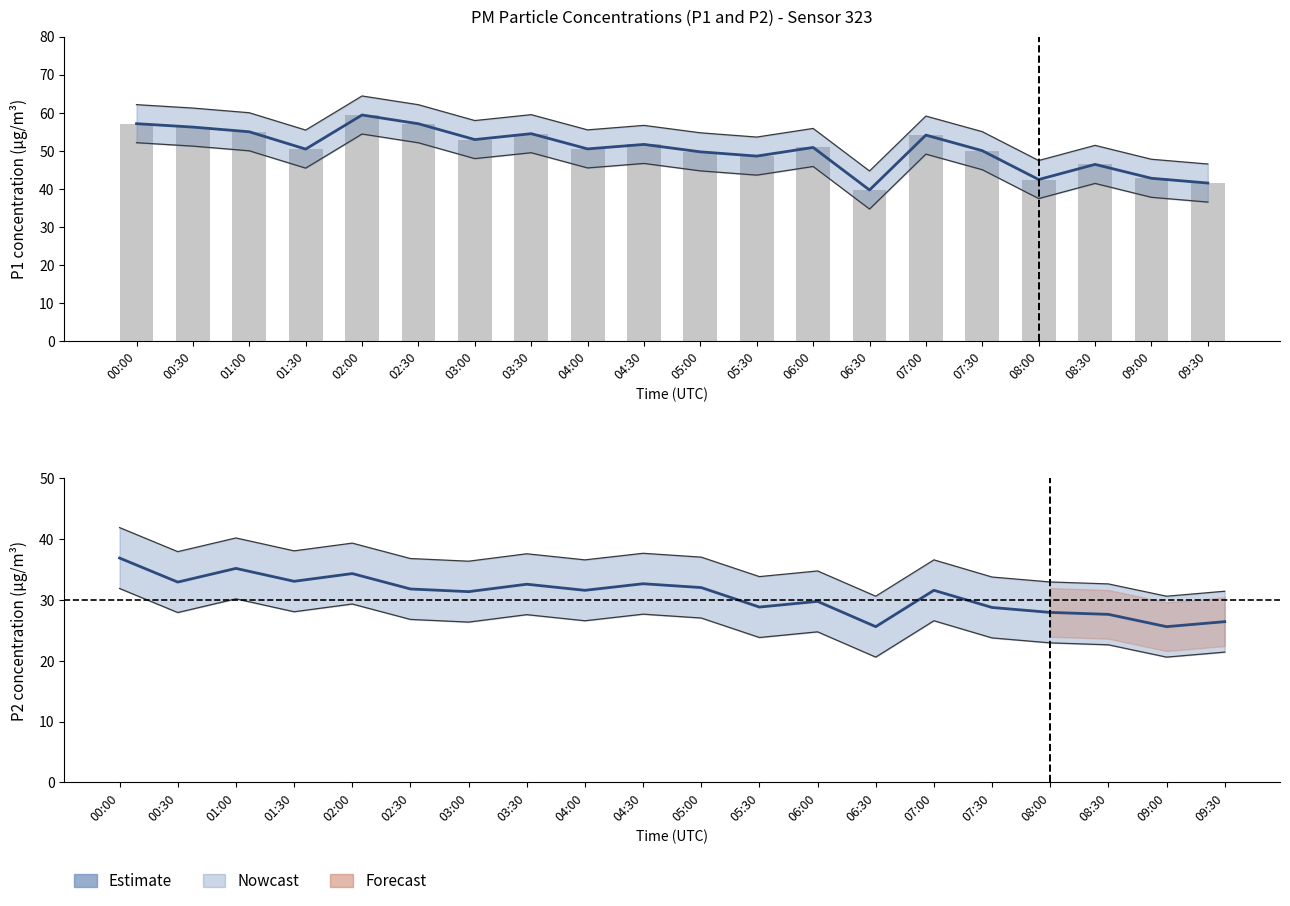

Reading left to right, what are all the values shown in this chart?

P1 (Estimate): 57.1	56.2	55.0	50.4	59.4	57.1	52.9	54.5	50.5	51.6	49.7	48.6	50.9	39.7	54.1	50.0	42.4	46.4	42.8	41.5
P1 raw: 57.1	56.2	55.0	50.4	59.4	57.1	52.9	54.5	50.5	51.6	49.7	48.6	50.9	39.7	54.1	50.0	42.4	46.4	42.8	41.5
P2 (Estimate): 36.9	32.9	35.1	33.0	34.3	31.8	31.3	32.5	31.6	32.6	32.0	28.8	29.7	25.6	31.6	28.7	27.9	27.6	25.6	26.4